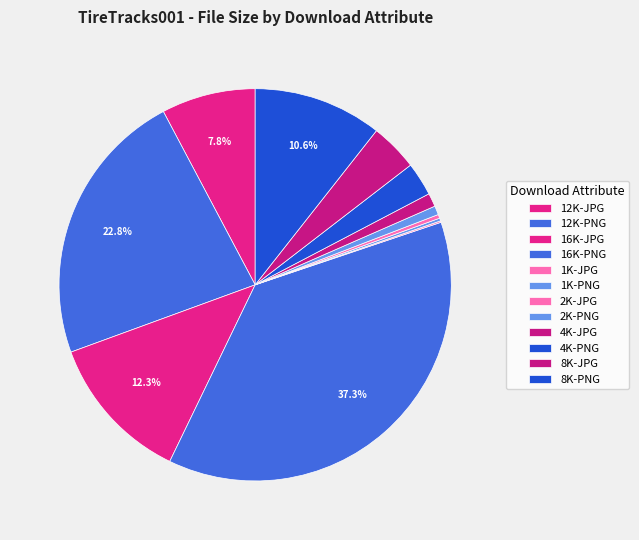

To the nearest percent, what is the average slice percentage?

8%